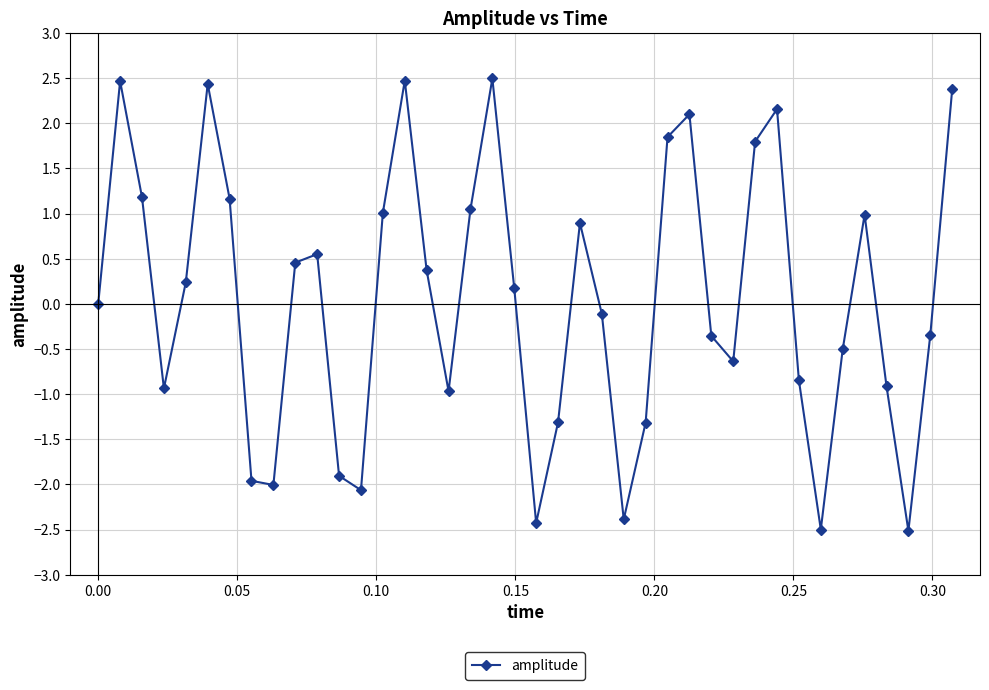

How many distinct data groups are displayed?

1